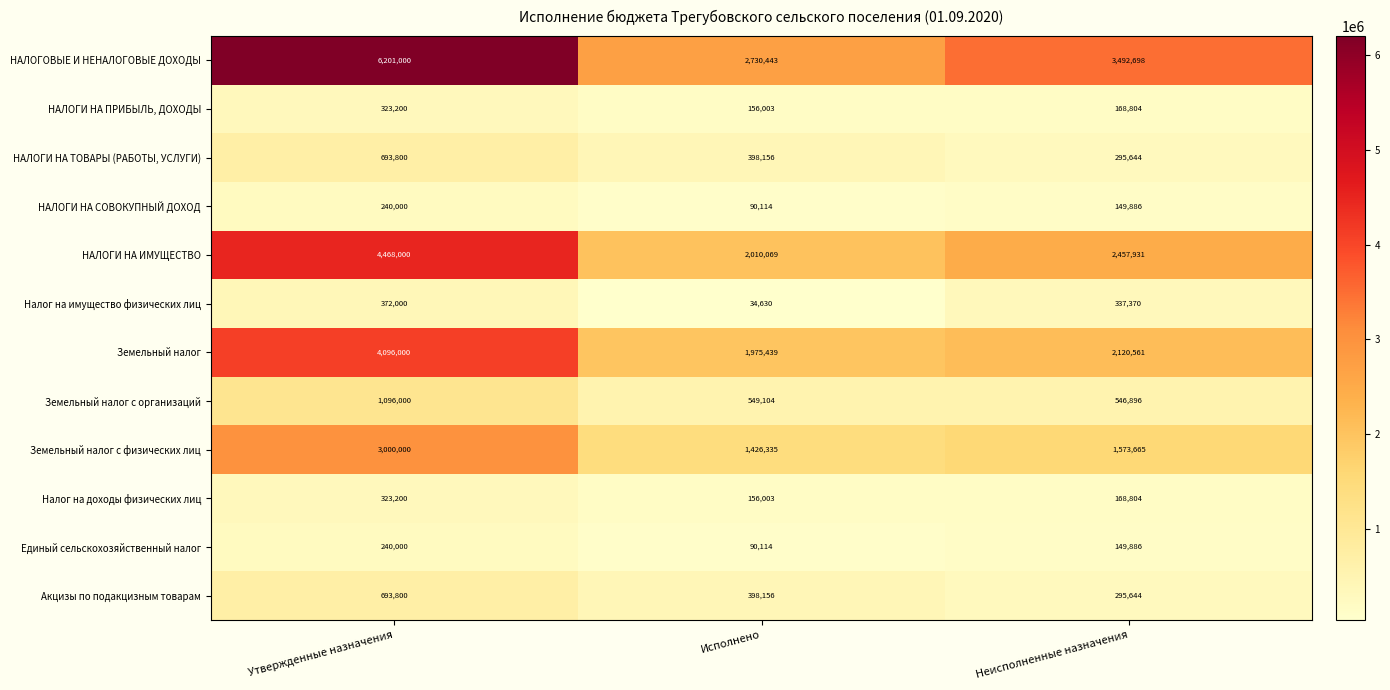

What is the sum of the НАЛОГОВЫЕ И НЕНАЛОГОВЫЕ ДОХОДЫ values at Исполнено and Неисполненные назначения?

6223141